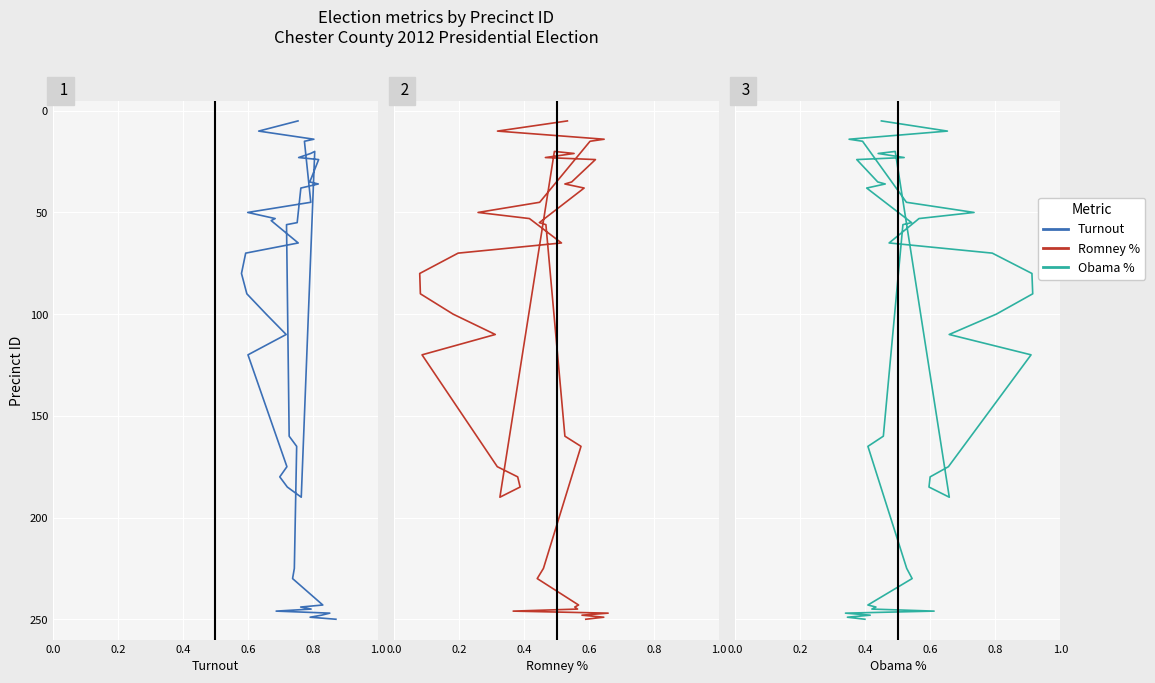

True or false: Turnout and Obama % intersect in this chart.

False